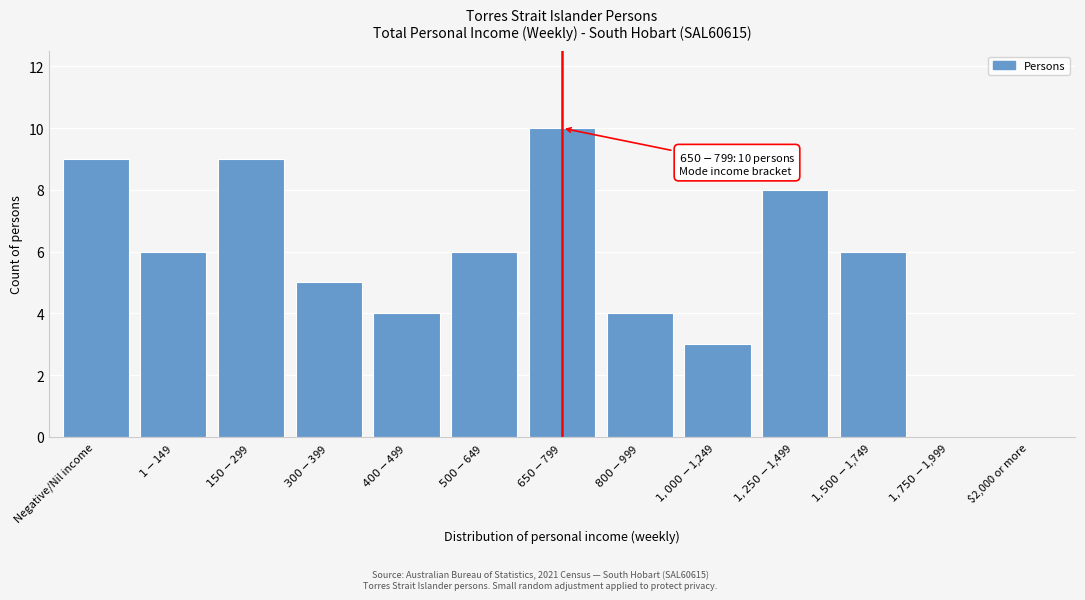

What is the sum of all values?

70